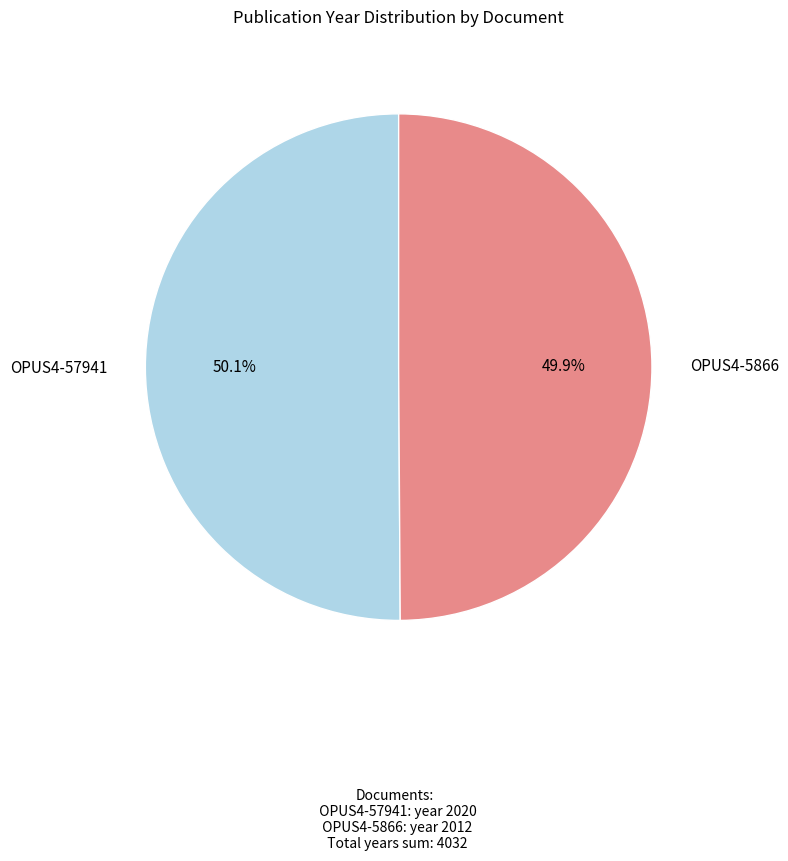

Is there any slice that represents more than half of the pie?

Yes